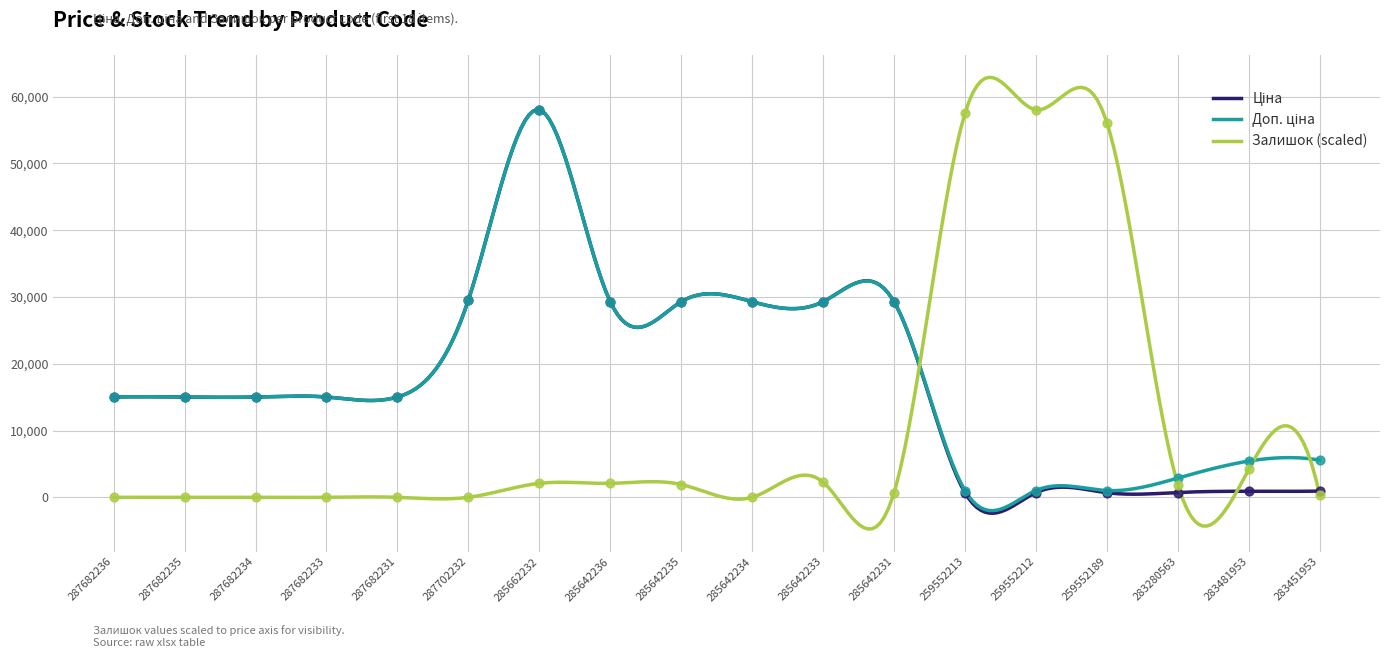

What is the total value across all series at 285642235?

60506.9